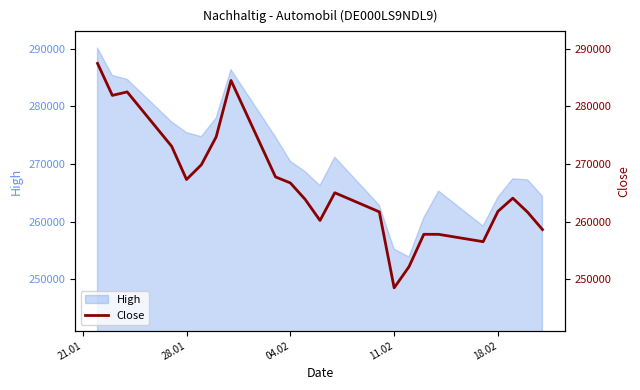

What is the minimum value for High?

253869